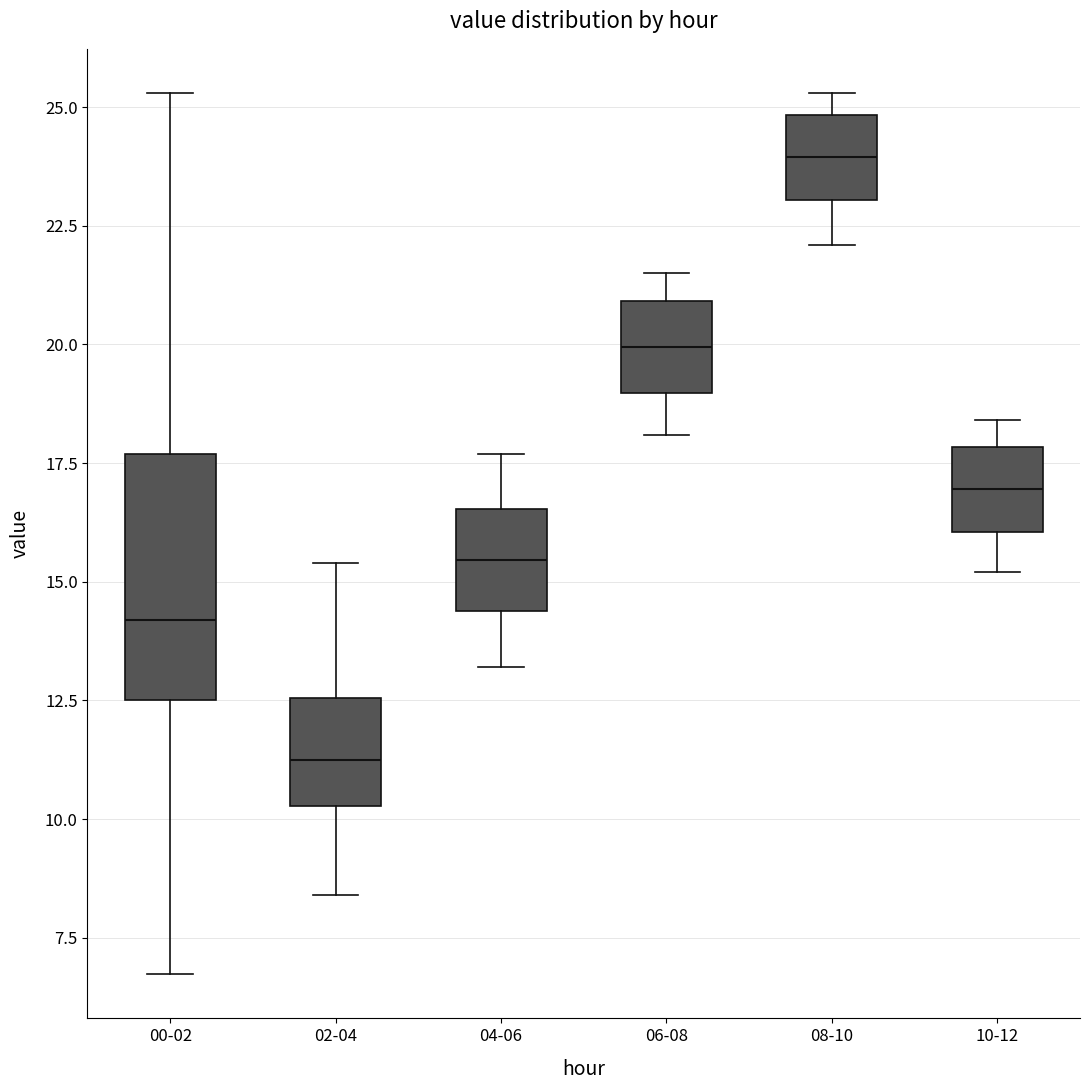

Reading left to right, read every box against the y-axis: the position of its median line, the range the box covers, and the ends of its whiskers. The values are not printed on the chart, so give them approximately, as read against the axis.

00-02: median 14.0, box 12.5 to 17.5, whiskers 6.5 to 25.5
02-04: median 11.5, box 10.5 to 12.5, whiskers 8.5 to 15.5
04-06: median 15.5, box 14.5 to 16.5, whiskers 13.0 to 17.5
06-08: median 20.0, box 19.0 to 21.0, whiskers 18.0 to 21.5
08-10: median 24.0, box 23.0 to 25.0, whiskers 22.0 to 25.5
10-12: median 17.0, box 16.0 to 18.0, whiskers 15.0 to 18.5